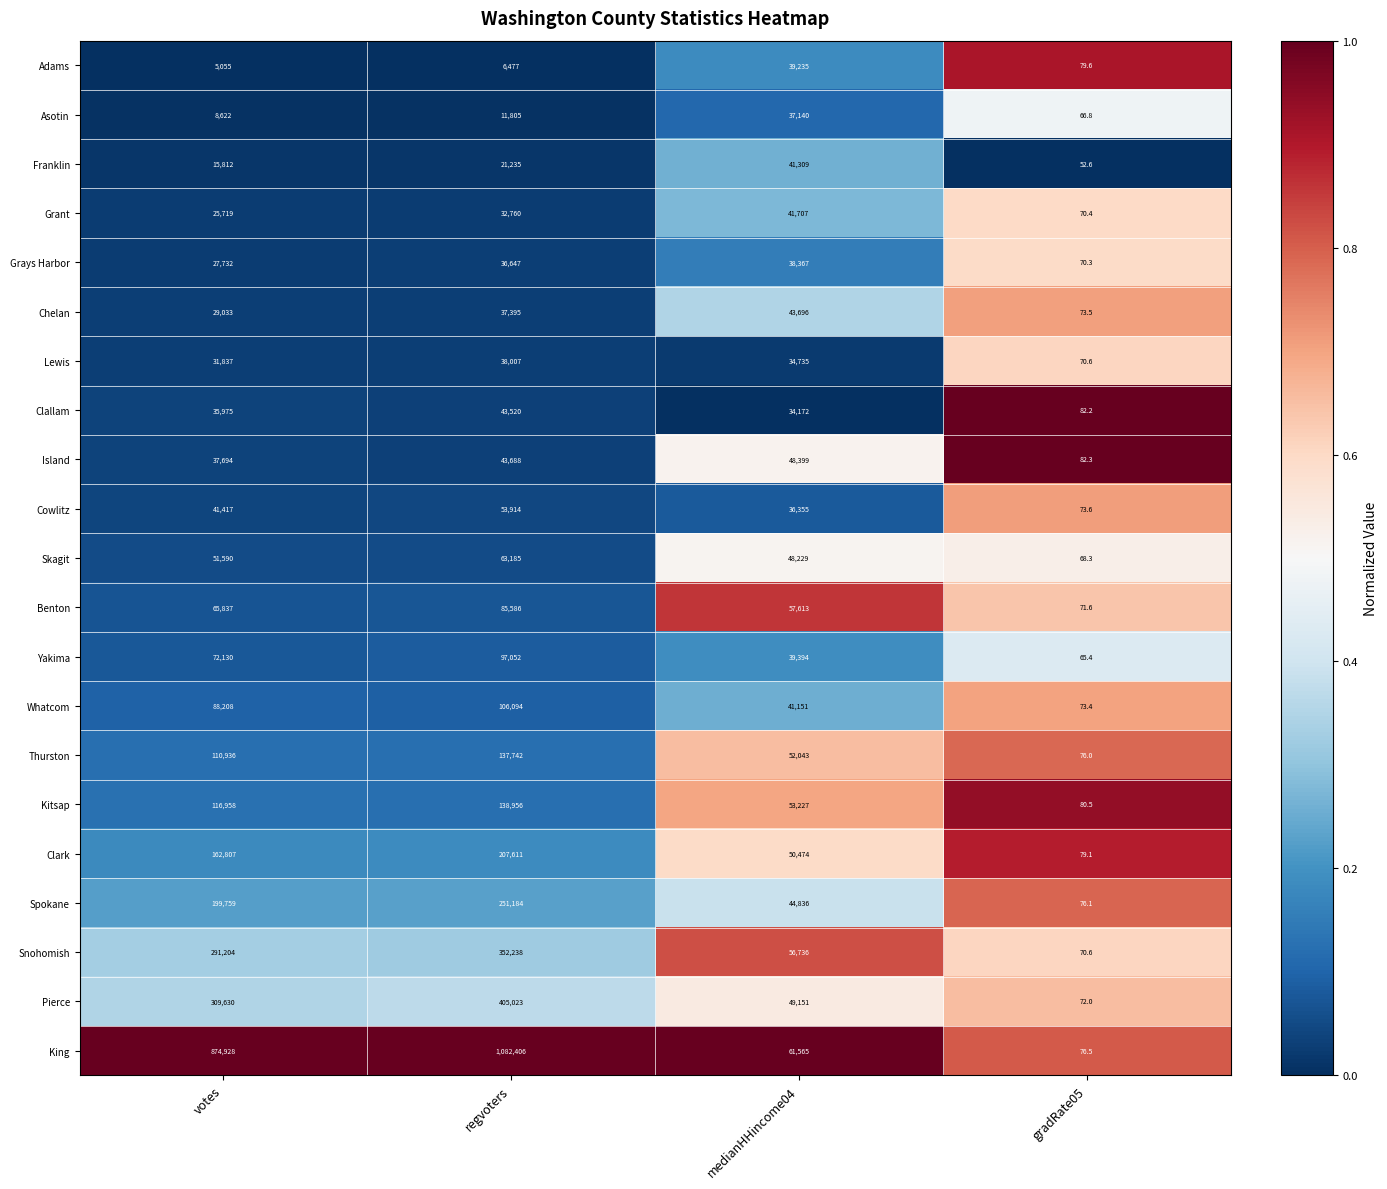

What is the total value across all series at gradRate05?

1531.4